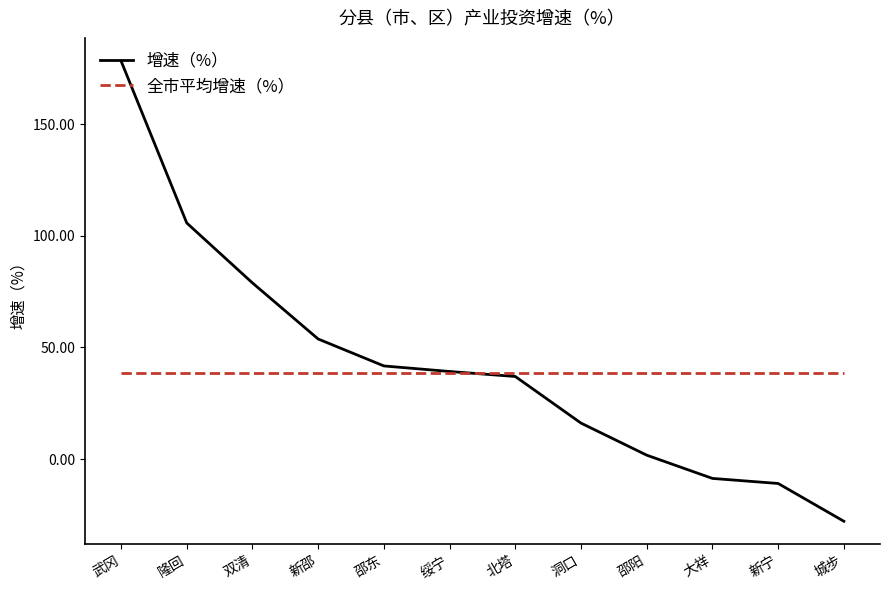

Is it true that 全市平均增速（%） equals 10.0 at 邵阳?

False